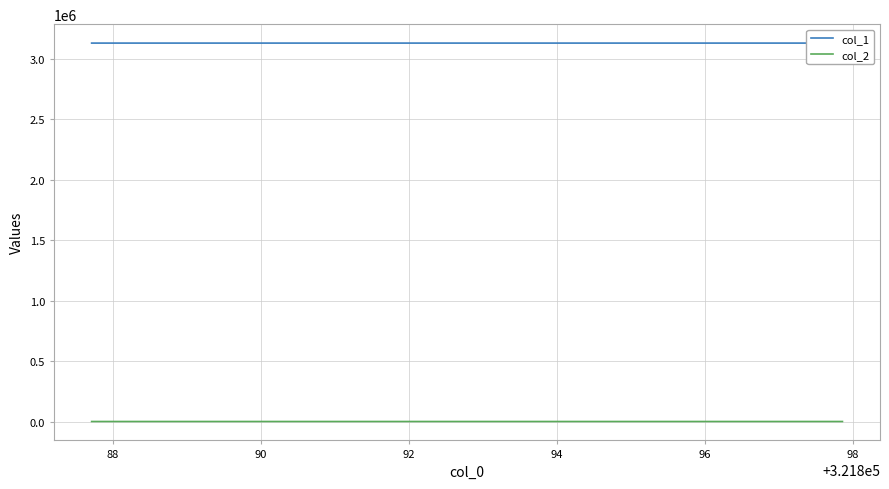

What are all the series names shown in the legend?

col_1, col_2